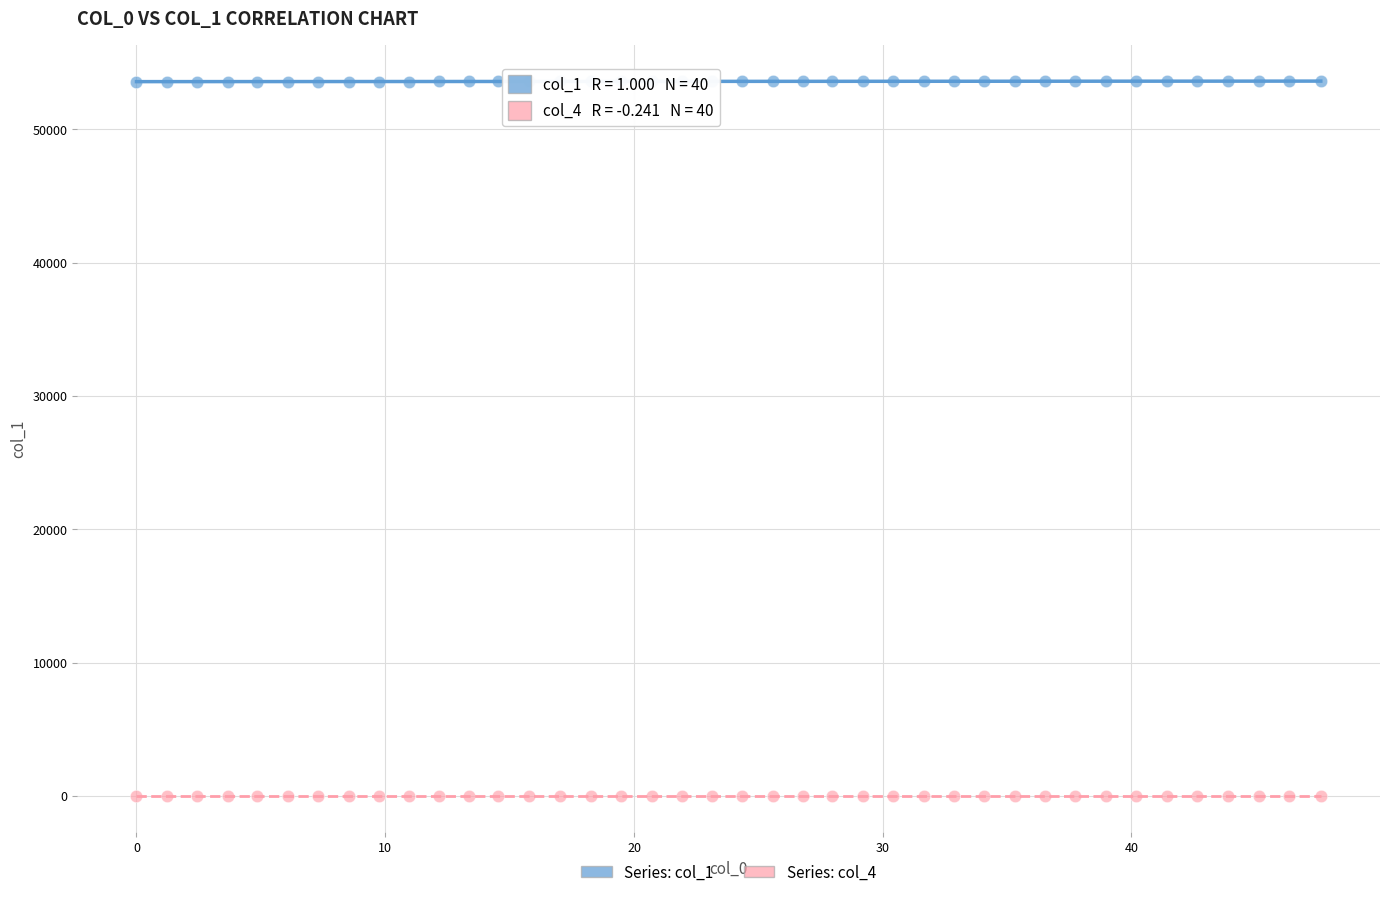

Across all data points, what is the range of X values (max minus min)?

47.6